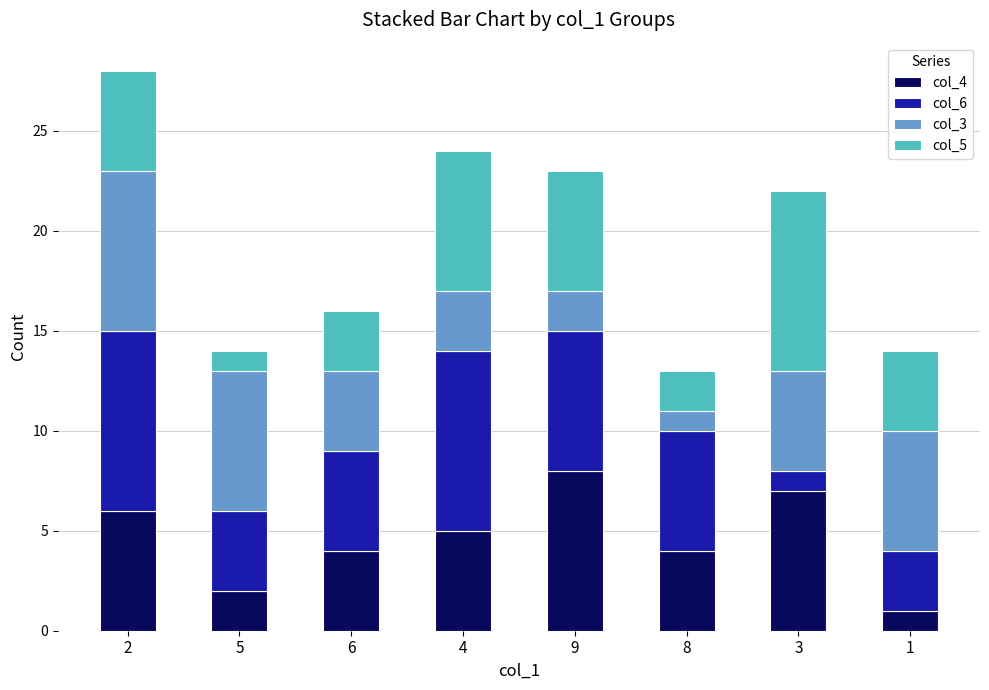

True or false: col_4 has a value of 8 at 9.

True